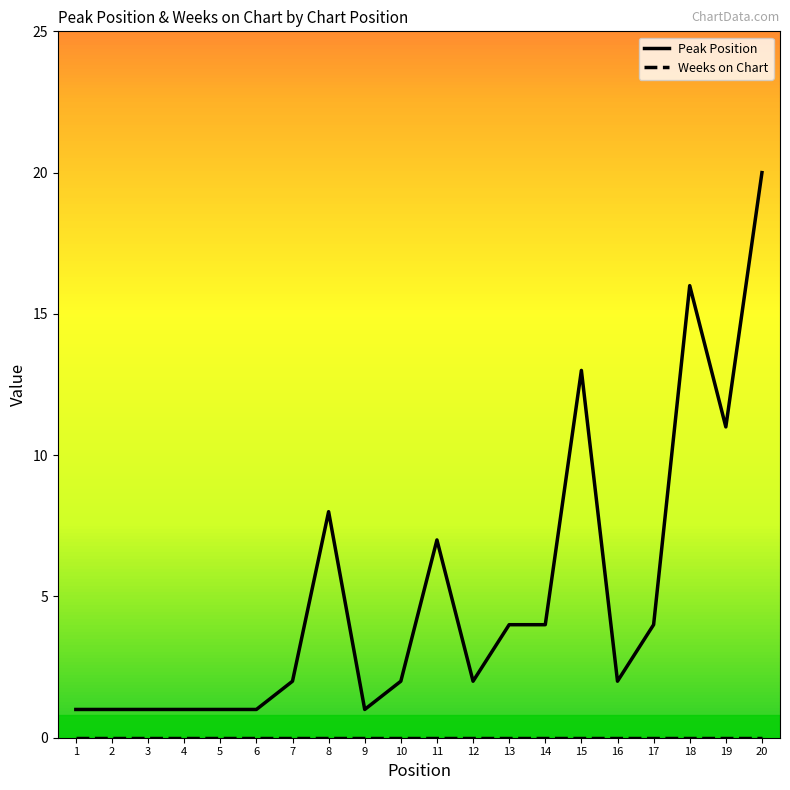

At which category is the sum across all series the highest?

20